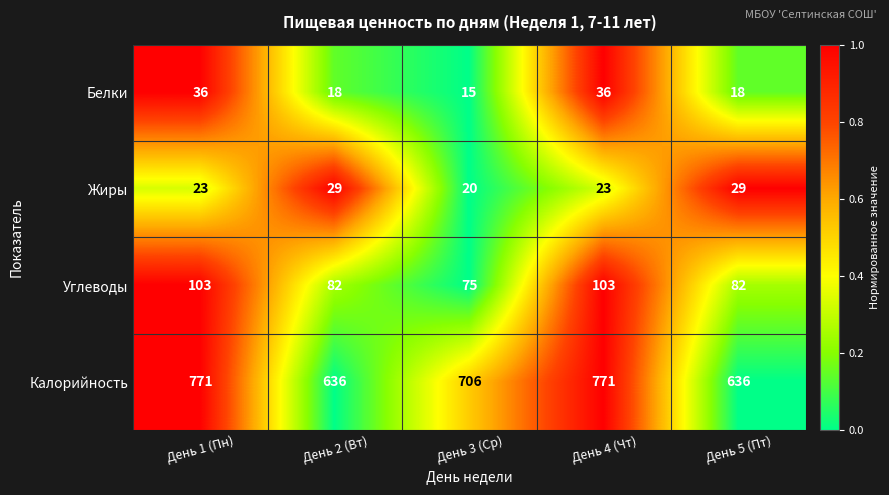

What is the sum of the Жиры values at День 3 (Ср) and День 5 (Пт)?

49